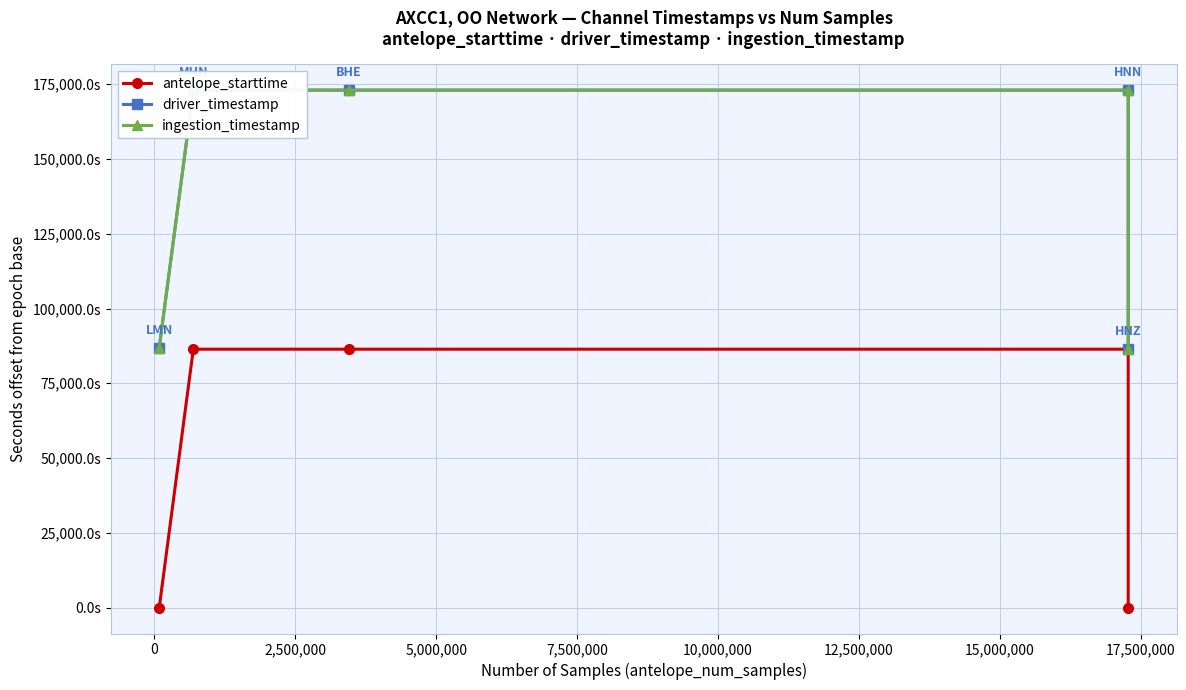

Which series has the largest range (max minus min)?

antelope_starttime